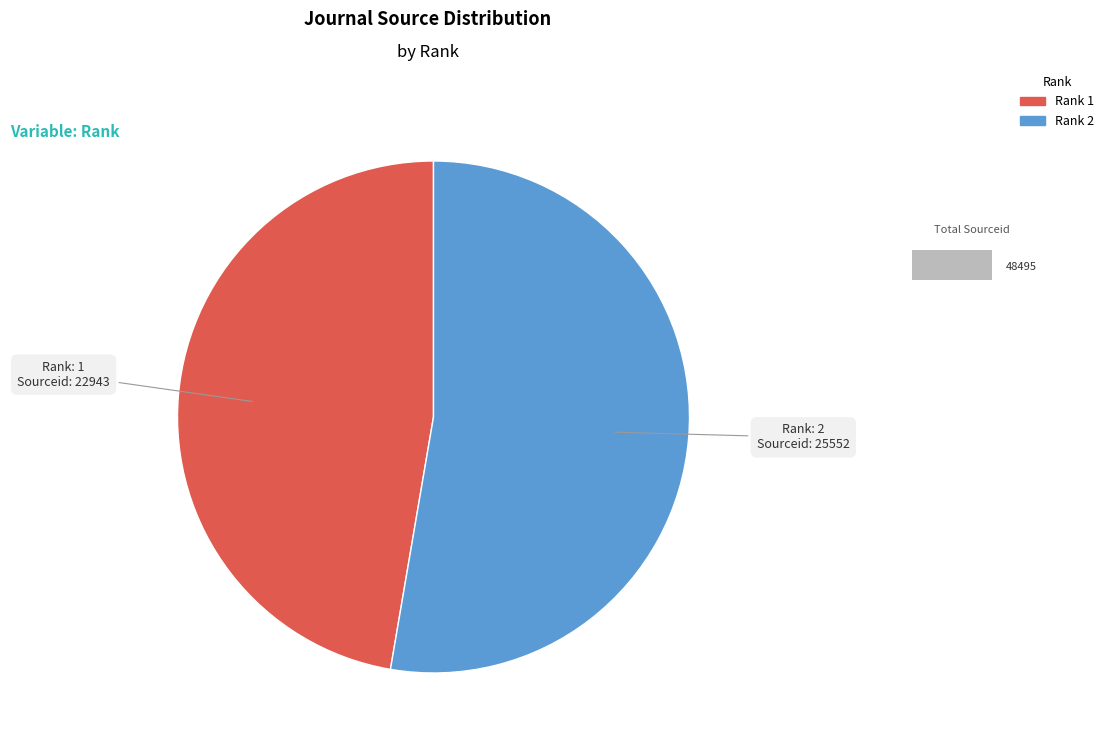

Is it true that 2 is 58% of the pie?

False